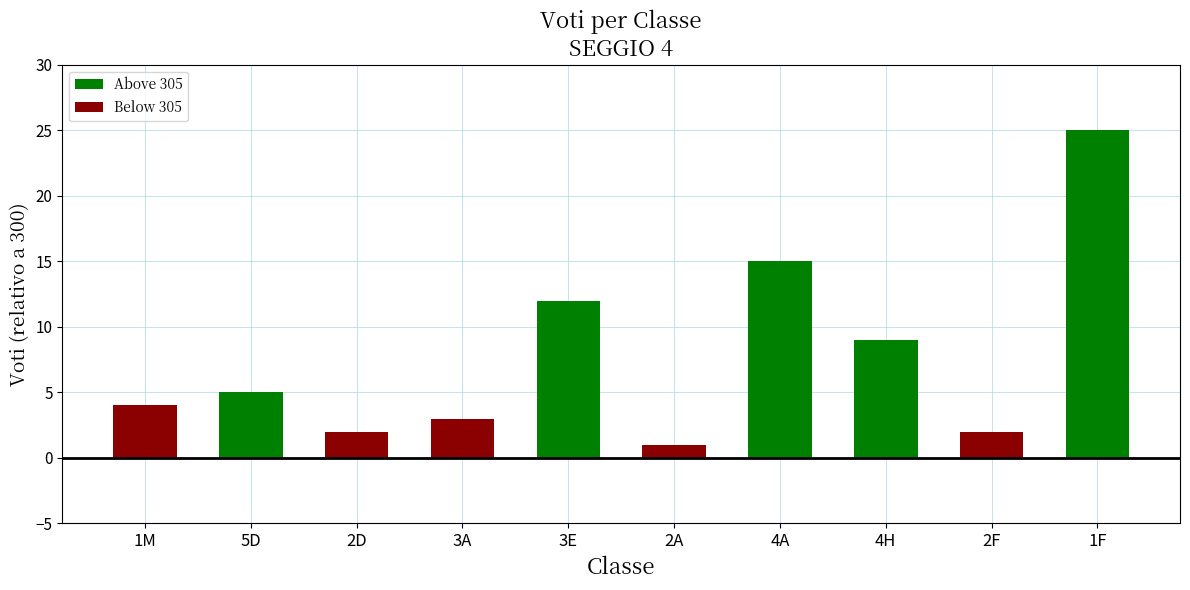

Rank the series by their average value, from lowest to highest.

Below 305, Above 305